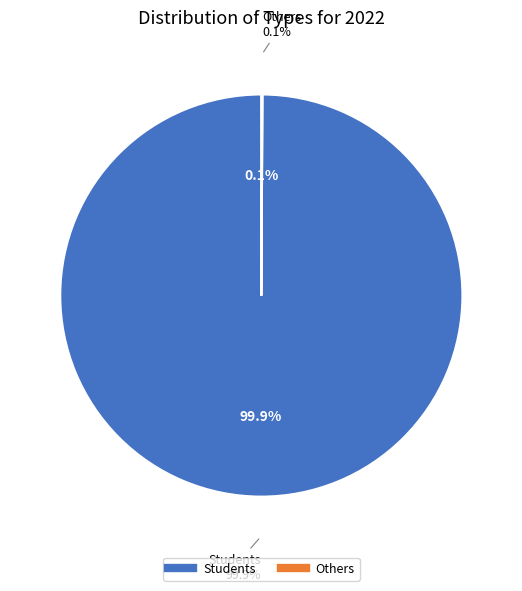

Combined, do Others and Students account for over 50%?

Yes